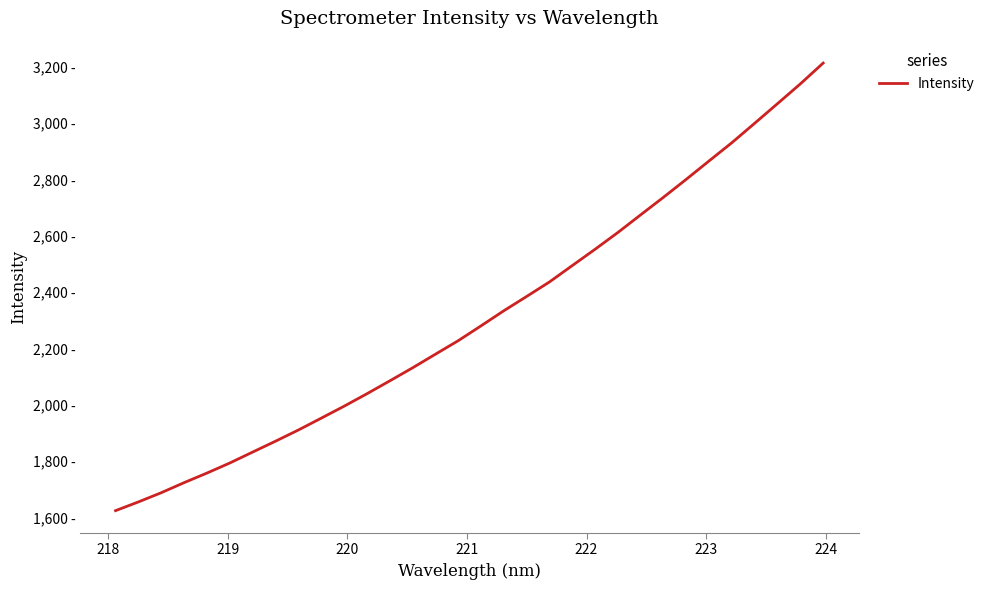

Is this an area chart (filled region under the line)?

No